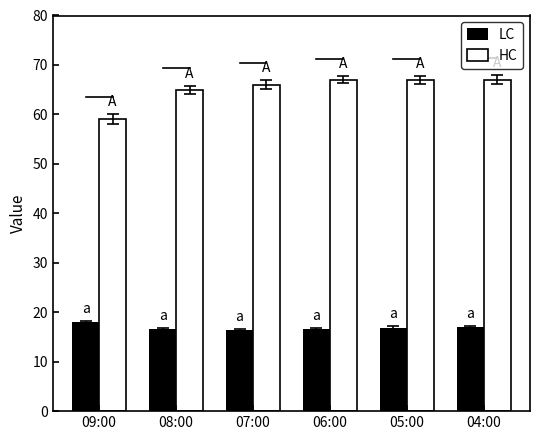

At how many categories does at least one series exceed 55?

6